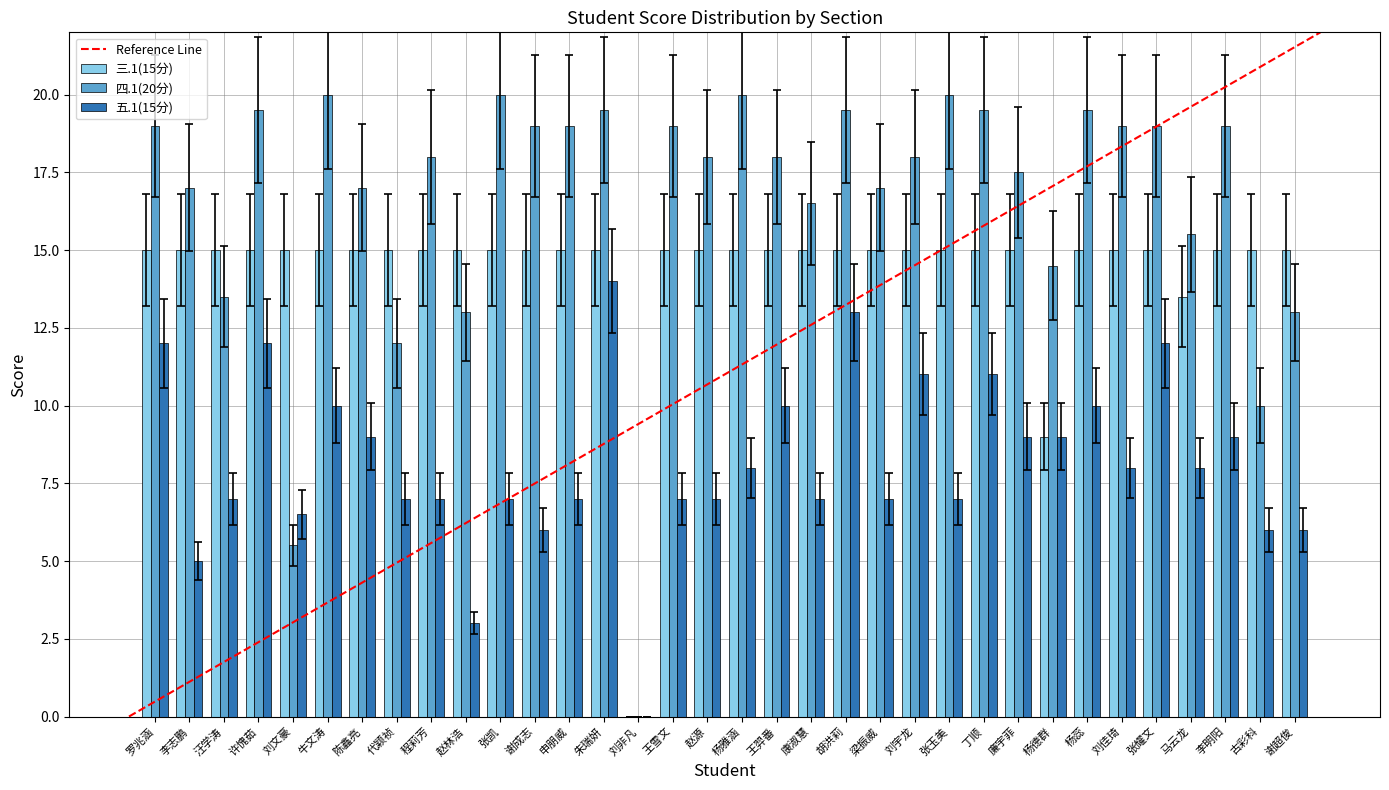

The value of 三.1(15分) at 代颖祯 is 15.0. True or false?

True